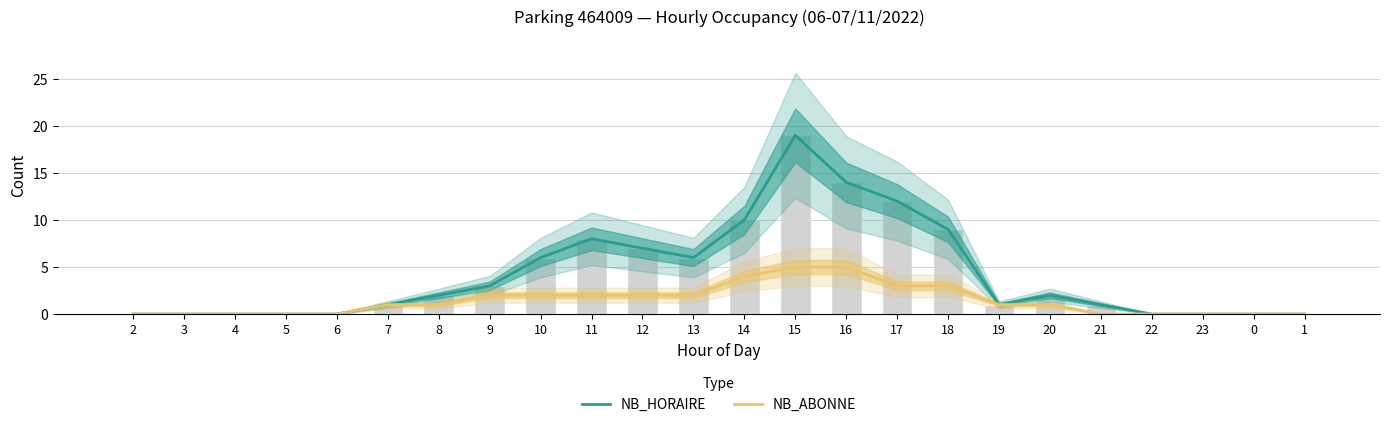

Rank the categories by NB_HORAIRE value from lowest to highest.

2, 3, 4, 5, 6, 22, 23, 0, 1, 7, 19, 21, 8, 20, 9, 10, 13, 12, 11, 18, 14, 17, 16, 15